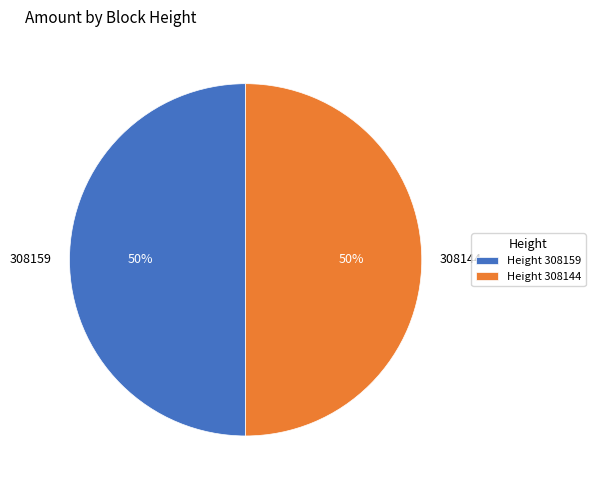

To the nearest percent, what is the average slice percentage?

50%